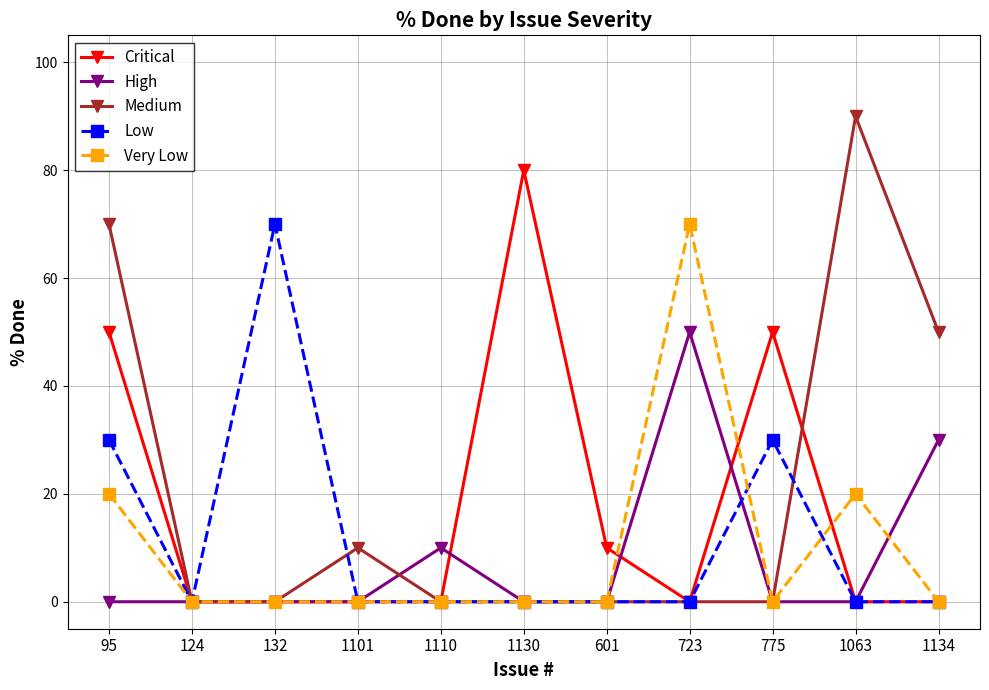

At which category does Low reach its first local peak?

132